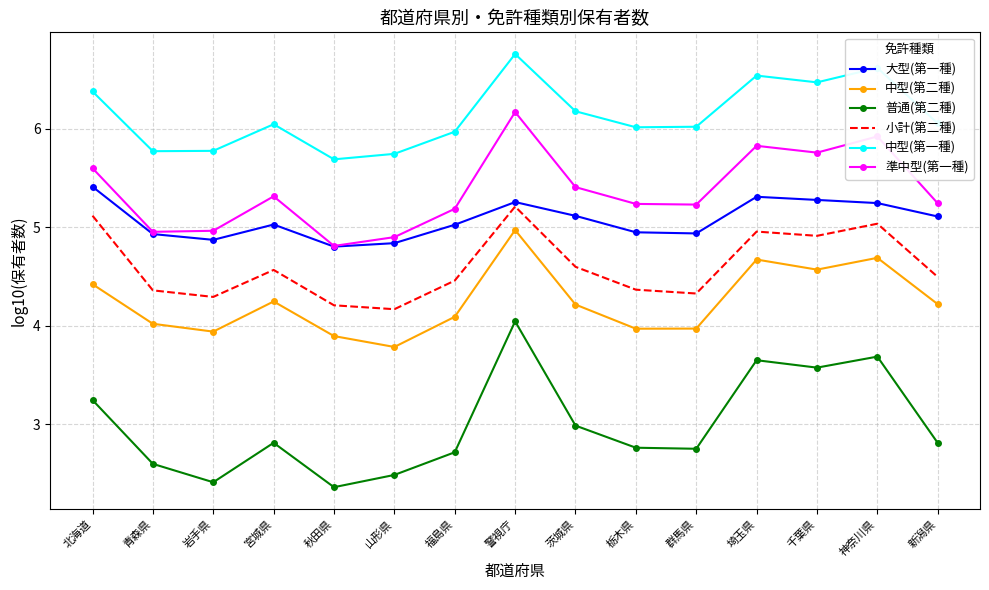

Which series has the largest range (max minus min)?

普通(第二種)